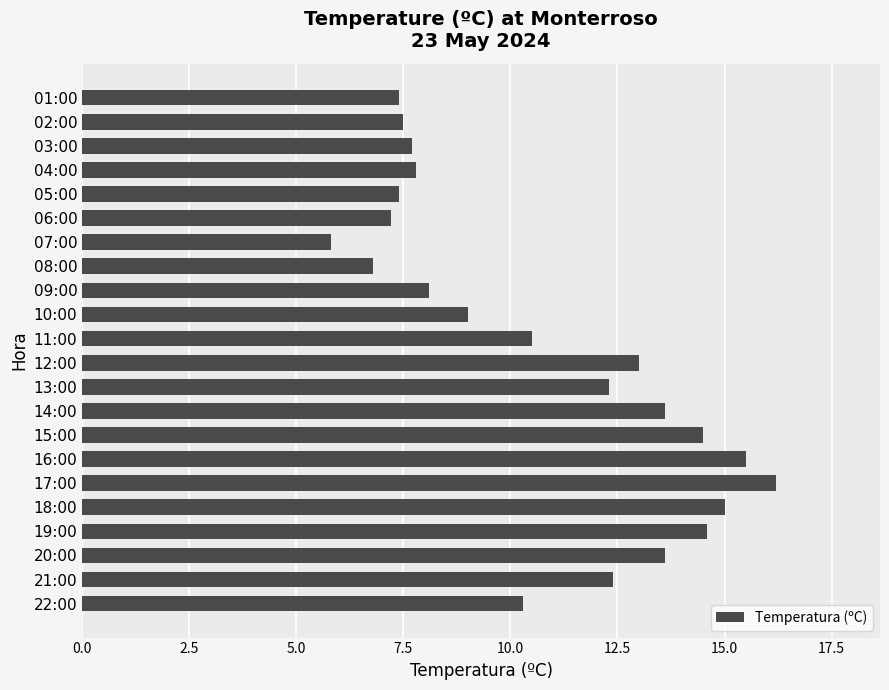

Reading bottom to top, list all the values displayed in this chart.

22:00=10.3	21:00=12.4	20:00=13.6	19:00=14.6	18:00=15.0	17:00=16.2	16:00=15.5	15:00=14.5	14:00=13.6	13:00=12.3	12:00=13.0	11:00=10.5	10:00=9.0	09:00=8.1	08:00=6.8	07:00=5.8	06:00=7.2	05:00=7.4	04:00=7.8	03:00=7.7	02:00=7.5	01:00=7.4